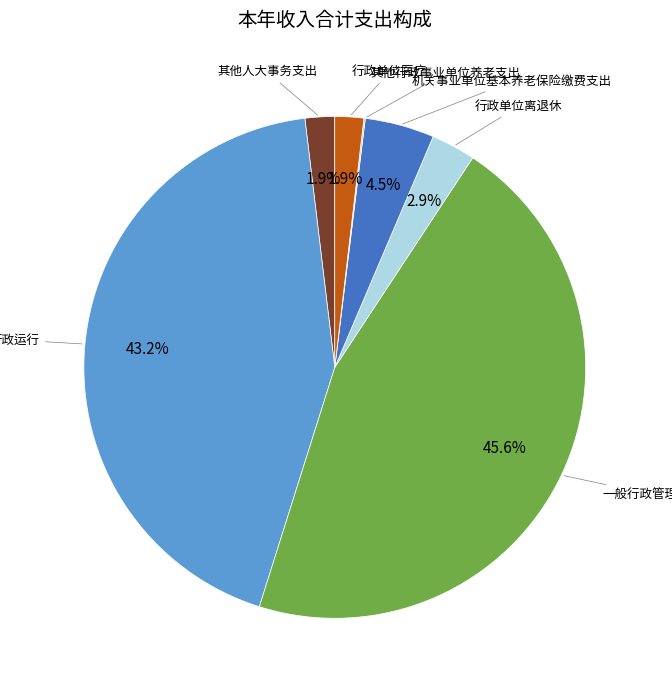

Does any single category account for the majority?

No